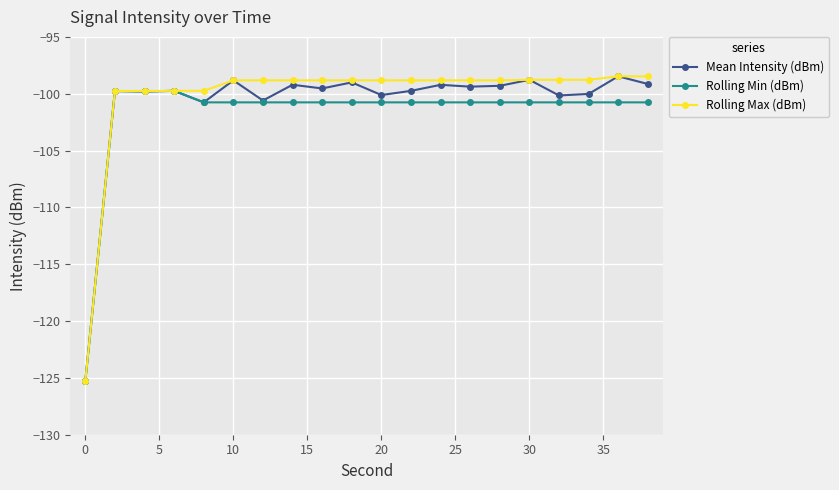

What is the maximum value for Mean Intensity (dBm)?

-98.5